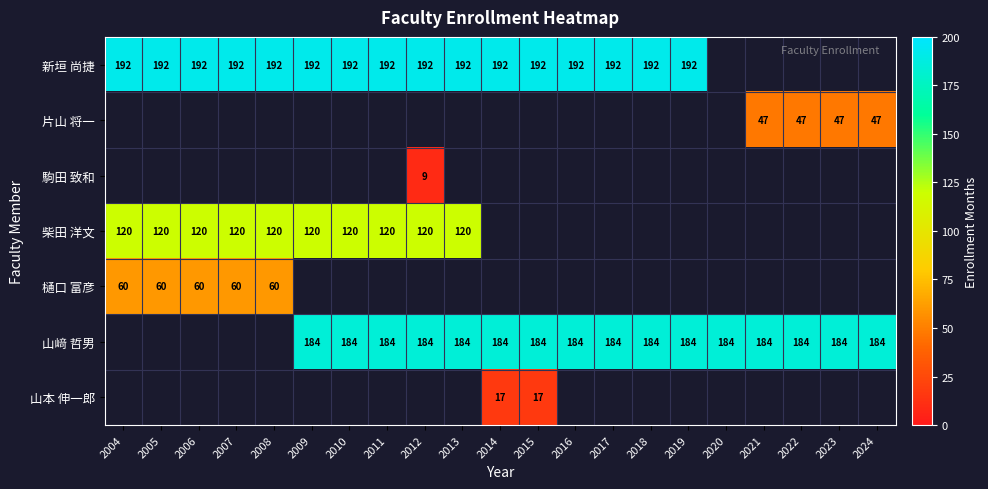

The value of 山﨑 哲男 at 2012 is 184. True or false?

True